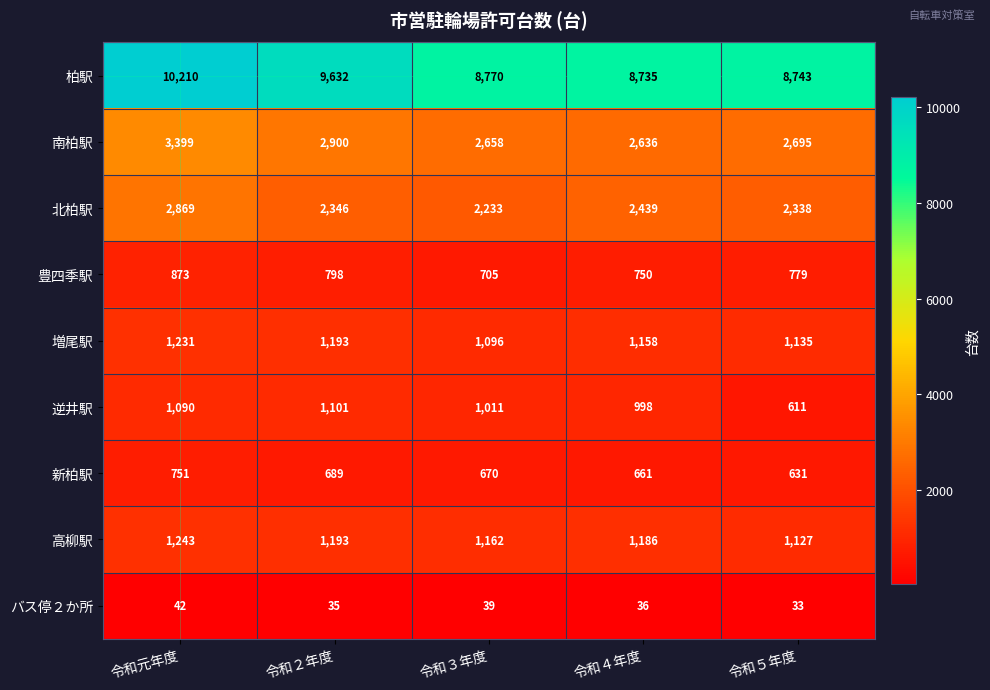

List the series in order of their peak value, lowest first.

バス停２か所, 新柏駅, 豊四季駅, 逆井駅, 増尾駅, 高柳駅, 北柏駅, 南柏駅, 柏駅